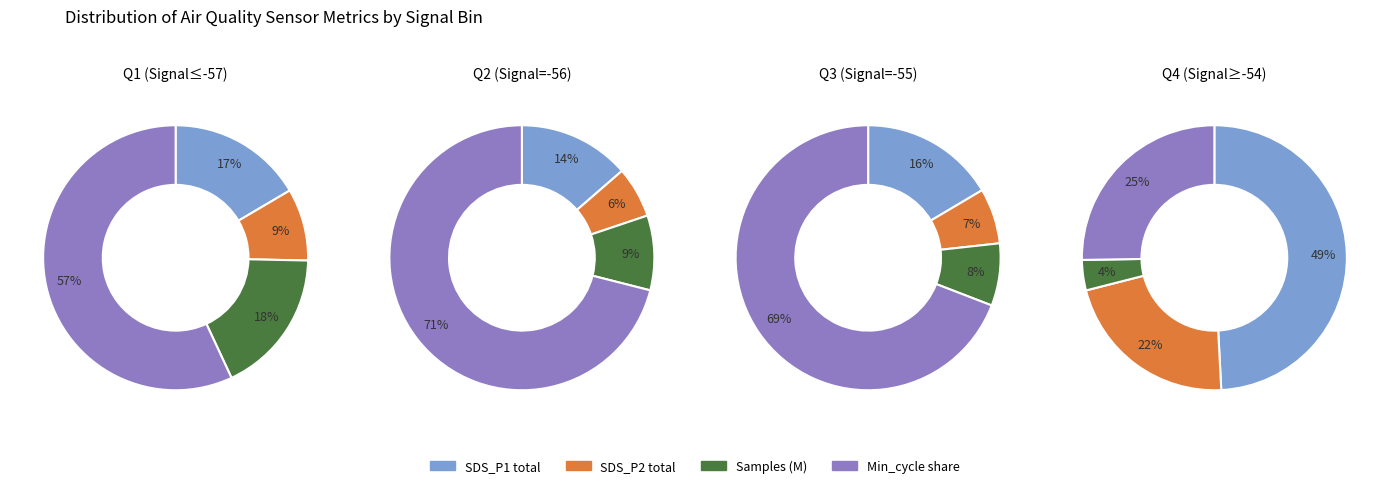

Is there any slice that represents more than half of the pie?

Yes